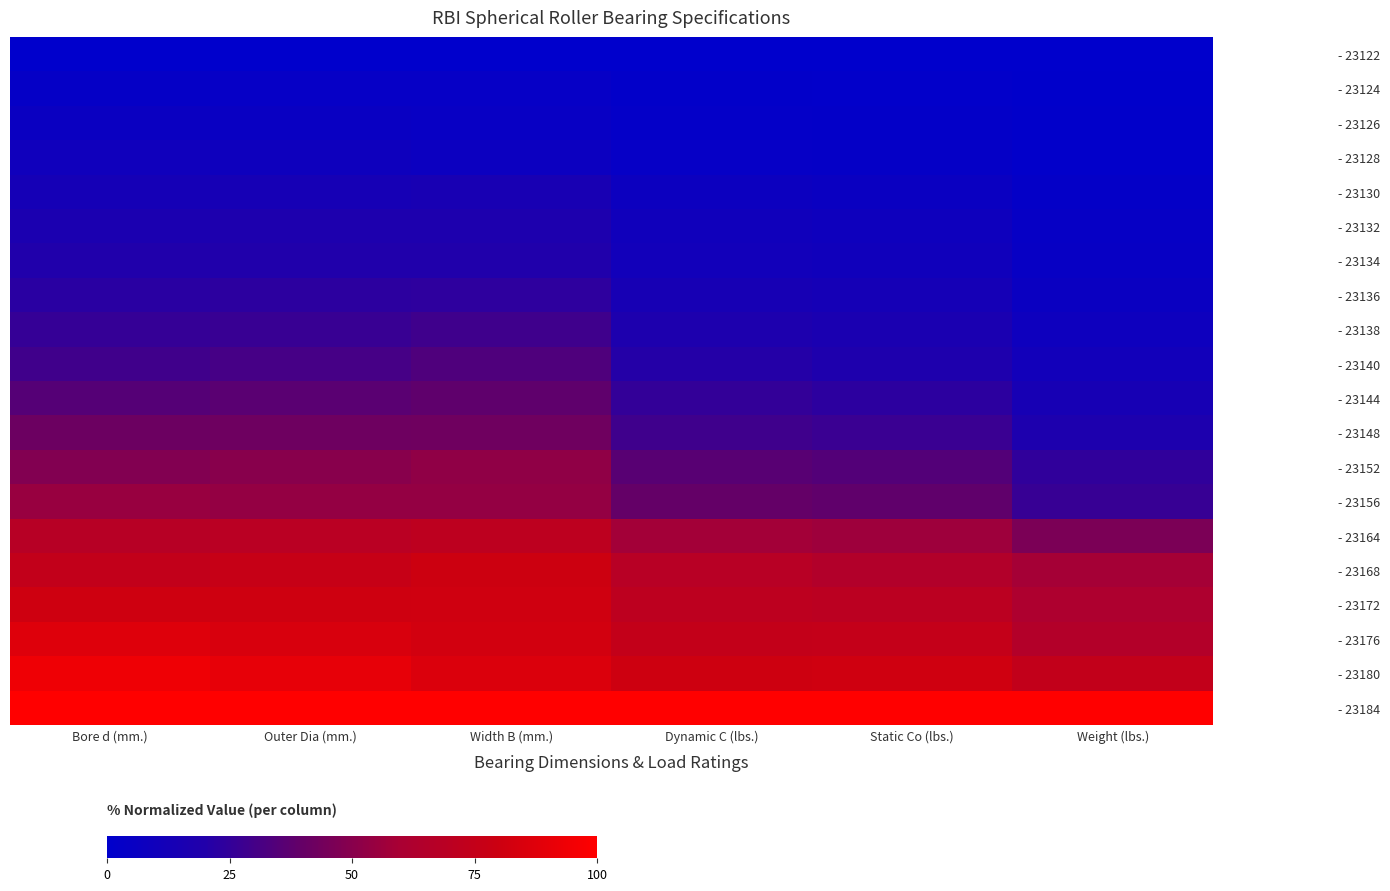

Reading left to right, what are all the values shown in this chart?

- 23122: Bore d (mm.)=0.0	Outer Dia (mm.)=0.0	Width B (mm.)=0.0	Dynamic C (lbs.)=0.0	Static Co (lbs.)=0.0	Weight (lbs.)=0.0
- 23124: Bore d (mm.)=3.2	Outer Dia (mm.)=3.8	Width B (mm.)=3.6	Dynamic C (lbs.)=1.8	Static Co (lbs.)=1.3	Weight (lbs.)=0.6
- 23126: Bore d (mm.)=6.5	Outer Dia (mm.)=5.8	Width B (mm.)=4.8	Dynamic C (lbs.)=2.6	Static Co (lbs.)=2.3	Weight (lbs.)=0.9
- 23128: Bore d (mm.)=9.7	Outer Dia (mm.)=8.7	Width B (mm.)=7.1	Dynamic C (lbs.)=3.6	Static Co (lbs.)=3.4	Weight (lbs.)=1.4
- 23130: Bore d (mm.)=12.9	Outer Dia (mm.)=13.5	Width B (mm.)=14.3	Dynamic C (lbs.)=7.7	Static Co (lbs.)=6.6	Weight (lbs.)=3.0
- 23132: Bore d (mm.)=16.1	Outer Dia (mm.)=17.3	Width B (mm.)=17.9	Dynamic C (lbs.)=9.9	Static Co (lbs.)=8.7	Weight (lbs.)=4.2
- 23134: Bore d (mm.)=19.4	Outer Dia (mm.)=19.2	Width B (mm.)=19.0	Dynamic C (lbs.)=10.8	Static Co (lbs.)=9.9	Weight (lbs.)=4.6
- 23136: Bore d (mm.)=22.6	Outer Dia (mm.)=23.1	Width B (mm.)=23.8	Dynamic C (lbs.)=14.0	Static Co (lbs.)=12.5	Weight (lbs.)=6.3
- 23138: Bore d (mm.)=25.8	Outer Dia (mm.)=26.9	Width B (mm.)=28.6	Dynamic C (lbs.)=17.3	Static Co (lbs.)=15.7	Weight (lbs.)=8.3
- 23140: Bore d (mm.)=29.0	Outer Dia (mm.)=30.8	Width B (mm.)=33.3	Dynamic C (lbs.)=20.8	Static Co (lbs.)=18.3	Weight (lbs.)=10.6
- 23144: Bore d (mm.)=35.5	Outer Dia (mm.)=36.5	Width B (mm.)=38.1	Dynamic C (lbs.)=25.0	Static Co (lbs.)=23.2	Weight (lbs.)=13.7
- 23148: Bore d (mm.)=41.9	Outer Dia (mm.)=42.3	Width B (mm.)=42.9	Dynamic C (lbs.)=28.8	Static Co (lbs.)=27.0	Weight (lbs.)=17.3
- 23152: Bore d (mm.)=48.4	Outer Dia (mm.)=50.0	Width B (mm.)=52.4	Dynamic C (lbs.)=36.3	Static Co (lbs.)=34.5	Weight (lbs.)=24.5
- 23156: Bore d (mm.)=54.8	Outer Dia (mm.)=53.8	Width B (mm.)=53.6	Dynamic C (lbs.)=39.6	Static Co (lbs.)=38.6	Weight (lbs.)=26.3
- 23164: Bore d (mm.)=67.7	Outer Dia (mm.)=69.2	Width B (mm.)=71.4	Dynamic C (lbs.)=57.8	Static Co (lbs.)=56.5	Weight (lbs.)=46.2
- 23168: Bore d (mm.)=74.2	Outer Dia (mm.)=76.9	Width B (mm.)=79.8	Dynamic C (lbs.)=68.1	Static Co (lbs.)=65.2	Weight (lbs.)=58.9
- 23172: Bore d (mm.)=80.6	Outer Dia (mm.)=80.8	Width B (mm.)=81.0	Dynamic C (lbs.)=71.4	Static Co (lbs.)=70.0	Weight (lbs.)=62.3
- 23176: Bore d (mm.)=87.1	Outer Dia (mm.)=84.6	Width B (mm.)=82.1	Dynamic C (lbs.)=74.7	Static Co (lbs.)=75.4	Weight (lbs.)=65.6
- 23180: Bore d (mm.)=93.5	Outer Dia (mm.)=90.4	Width B (mm.)=85.7	Dynamic C (lbs.)=80.3	Static Co (lbs.)=81.2	Weight (lbs.)=74.1
- 23184: Bore d (mm.)=100.0	Outer Dia (mm.)=100.0	Width B (mm.)=100.0	Dynamic C (lbs.)=100.0	Static Co (lbs.)=100.0	Weight (lbs.)=100.0